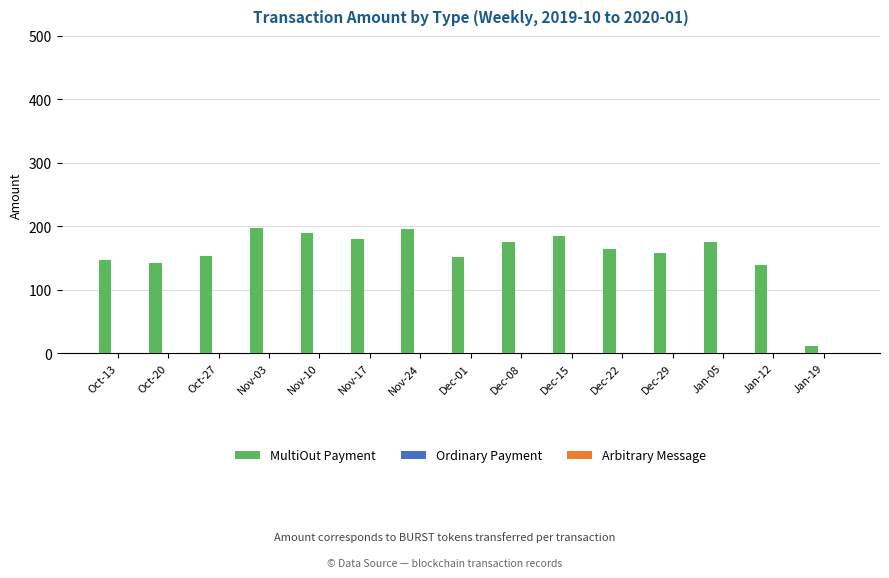

Approximately how many times larger is the value at Dec-08 compared to Dec-29?

1.1